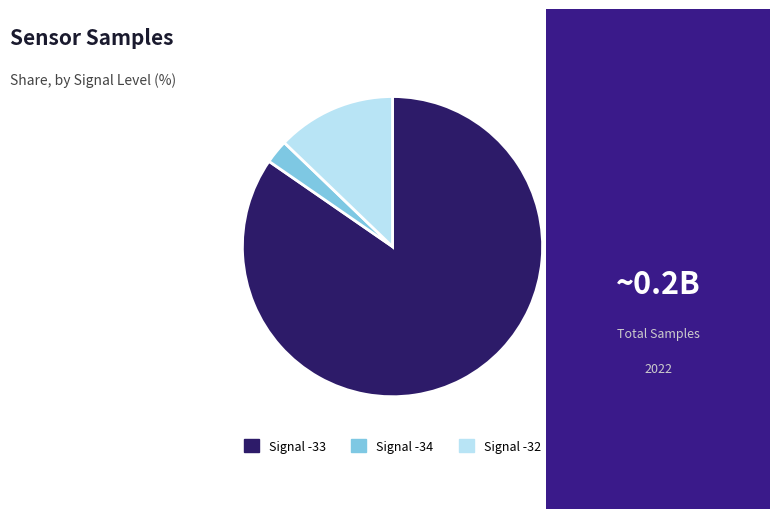

Is there any slice that represents more than half of the pie?

Yes